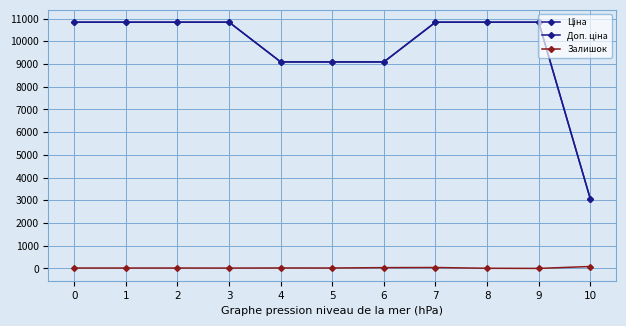

How many distinct data groups are displayed?

3